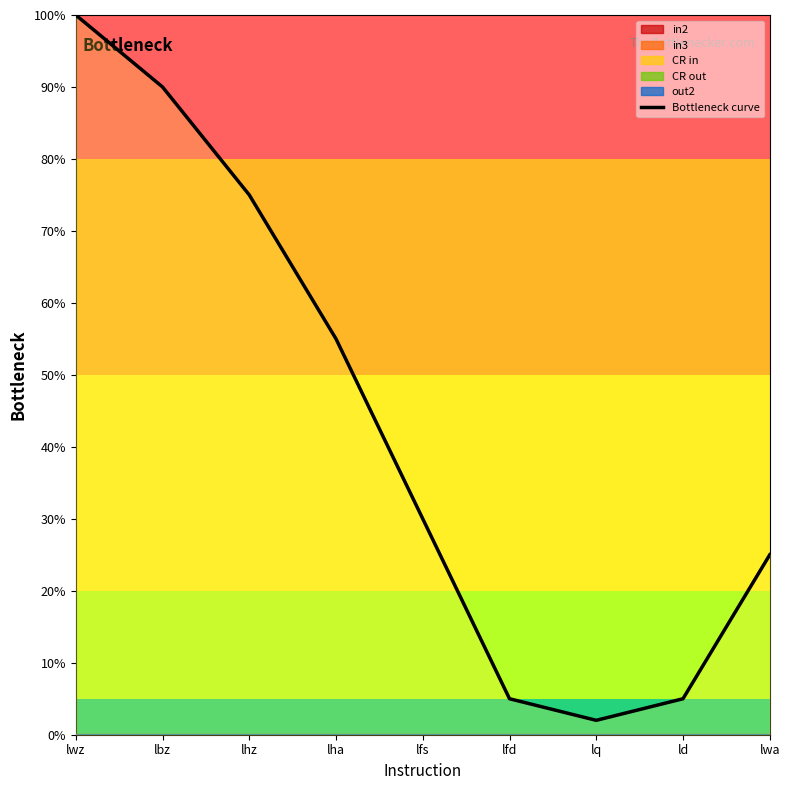

Between lq and lfd, which is larger?

lfd